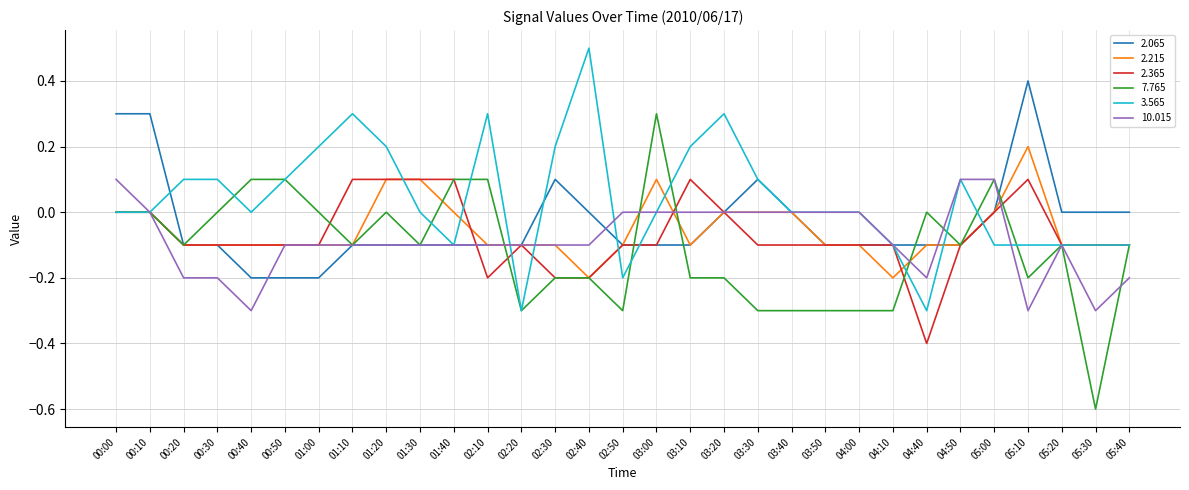

Which series has the largest total across all categories?

3.565